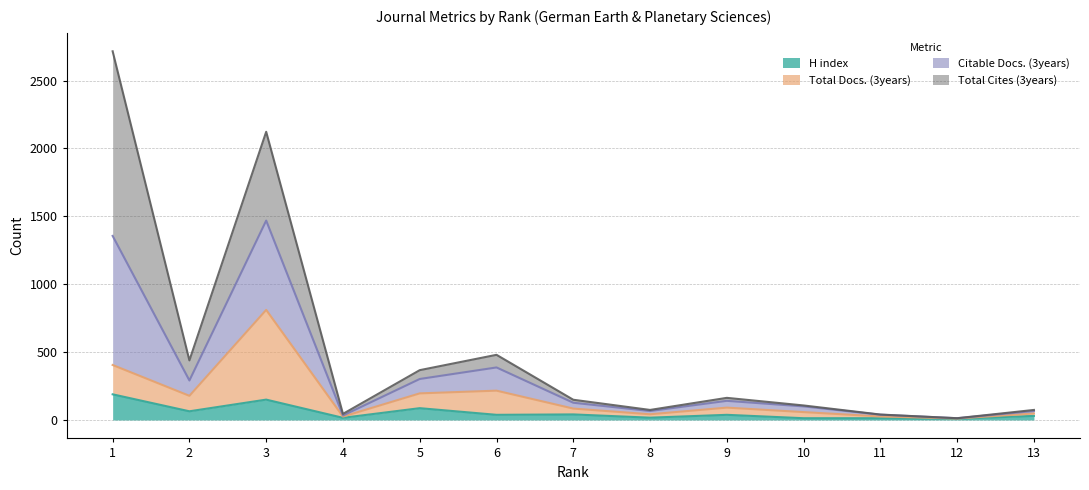

What is the highest value of the H index series?

189